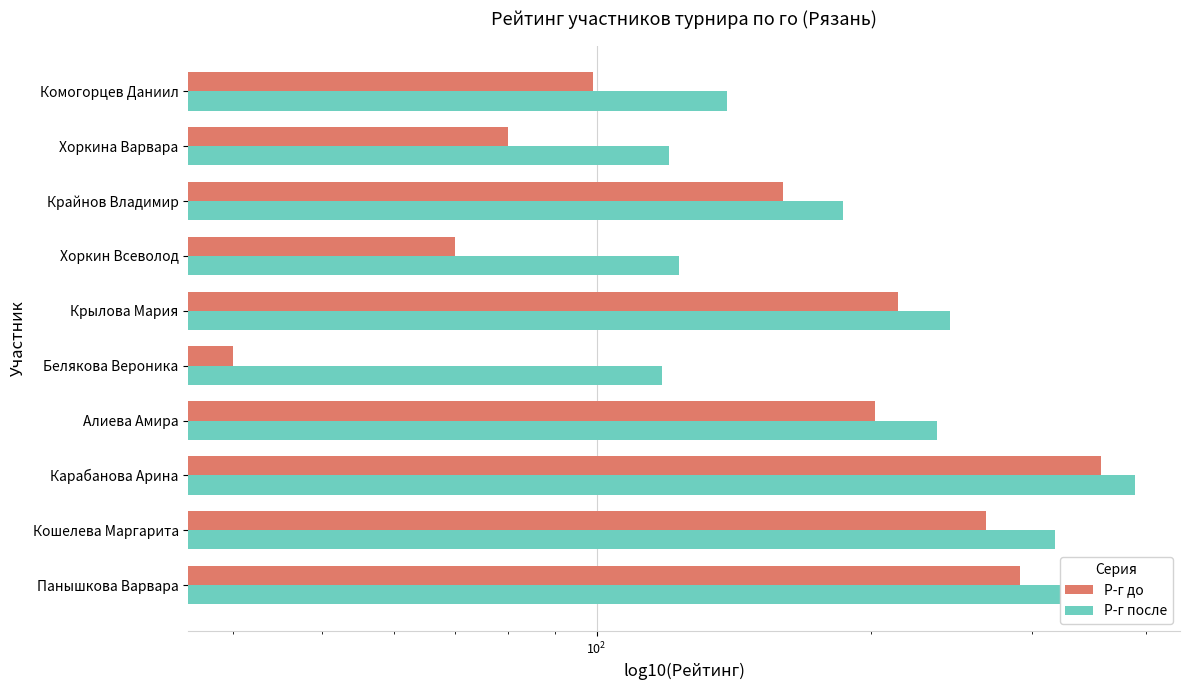

At Крайнов Владимир, list the series in order from largest to smallest.

Р-г после, Р-г до